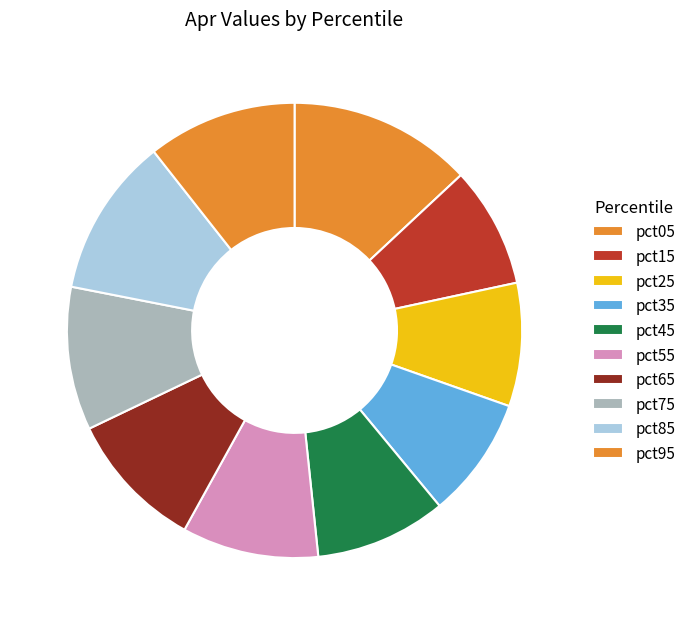

What is the change in value from pct35 to pct55?

+0.1